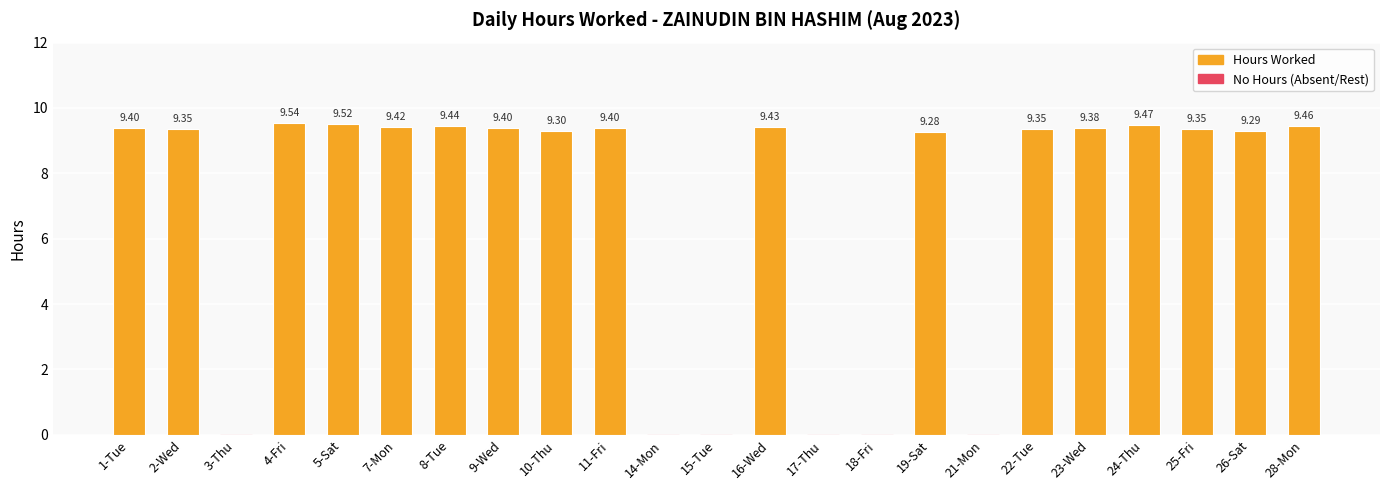

What is the ratio of the value at 7-Mon to the value at 11-Fri?

1.0